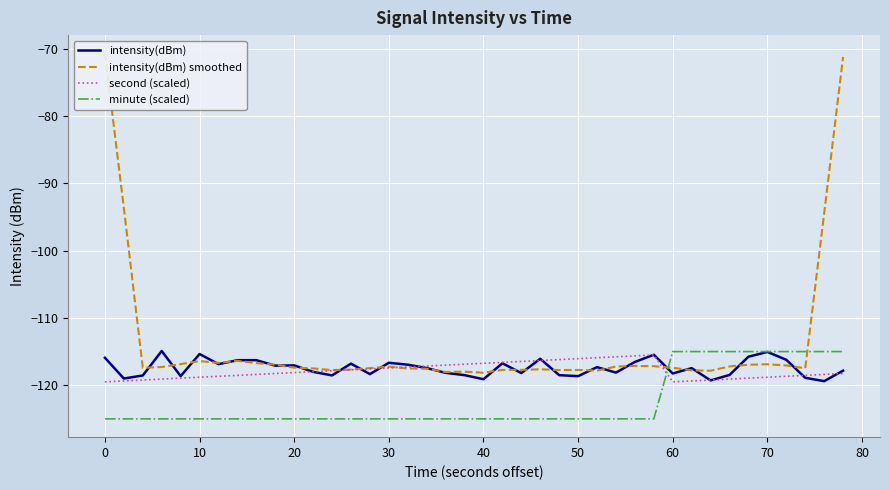

The second (scaled) series shows -180.5 at 20. True or false?

False